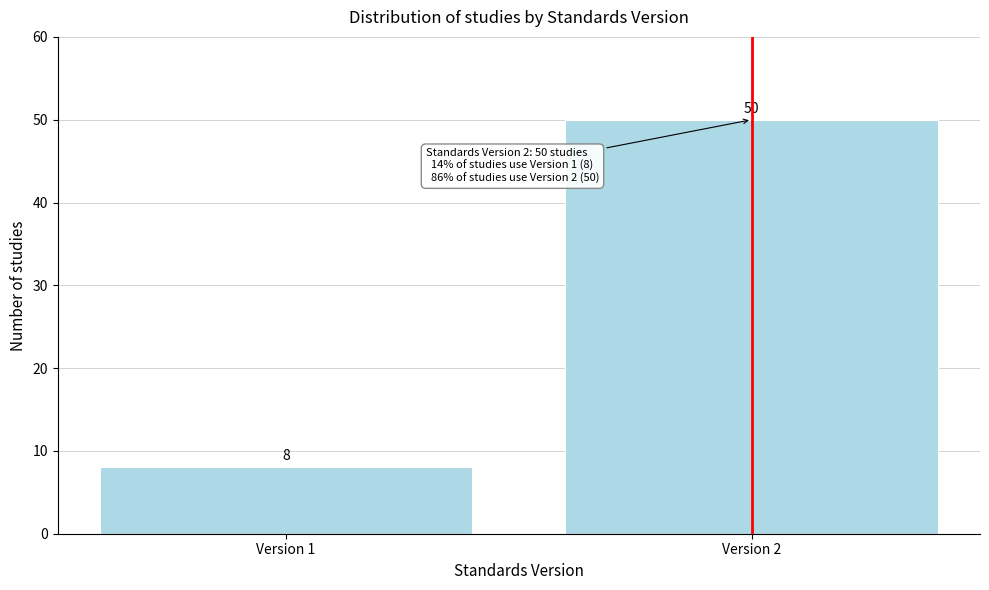

Reading left to right, transcribe all the data shown in this chart.

8	50